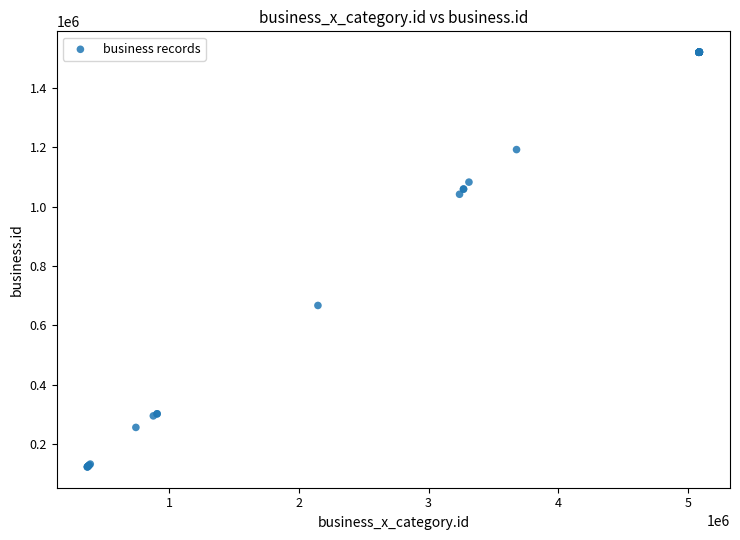

What Y value in the scatter plot is closest to 821421?

666665